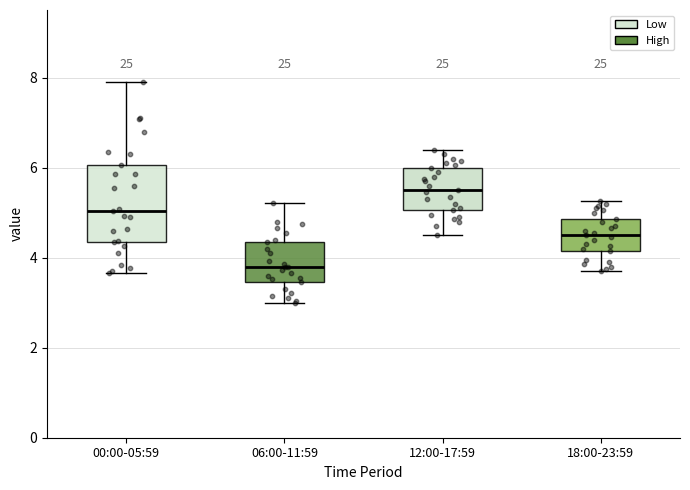

Reading left to right, read every box against the y-axis: the position of its median line, the range the box covers, and the ends of its whiskers. The values are not printed on the chart, so give them approximately, as read against the axis.

00:00-05:59: median 5.0, box 4.4 to 6.0, whiskers 3.6 to 8.0
06:00-11:59: median 3.8, box 3.4 to 4.4, whiskers 3.0 to 5.2
12:00-17:59: median 5.6, box 5.0 to 6.0, whiskers 4.6 to 6.4
18:00-23:59: median 4.6, box 4.2 to 4.8, whiskers 3.8 to 5.2